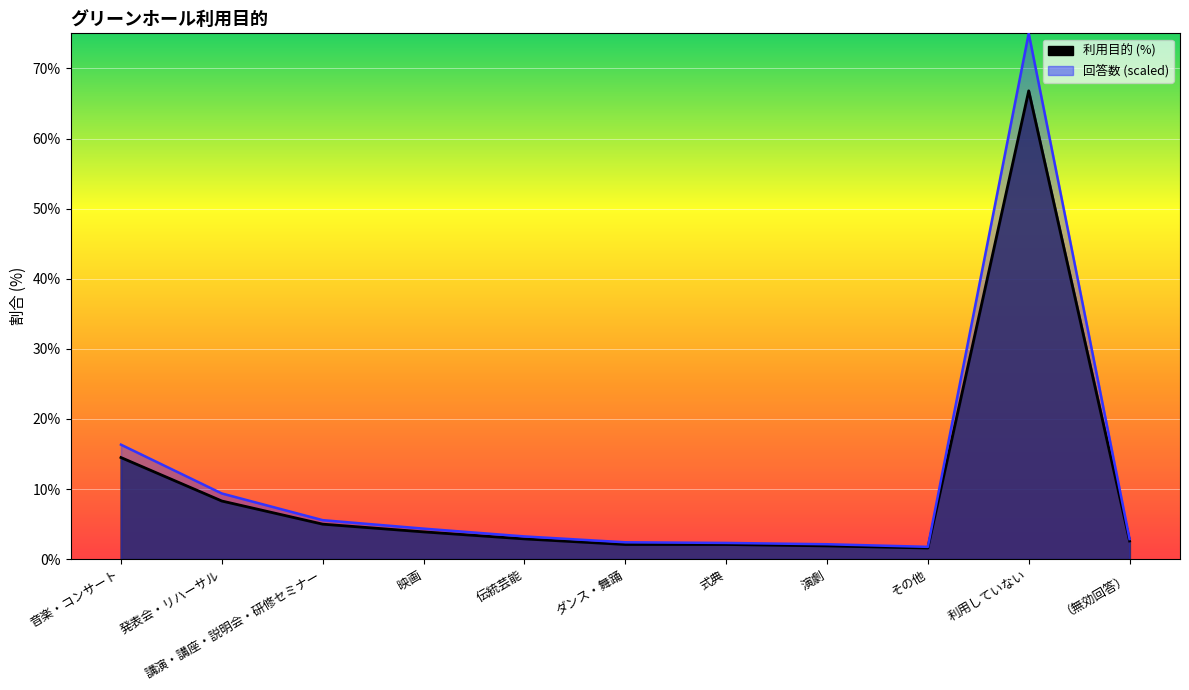

What position from the right is 音楽・コンサート?

11